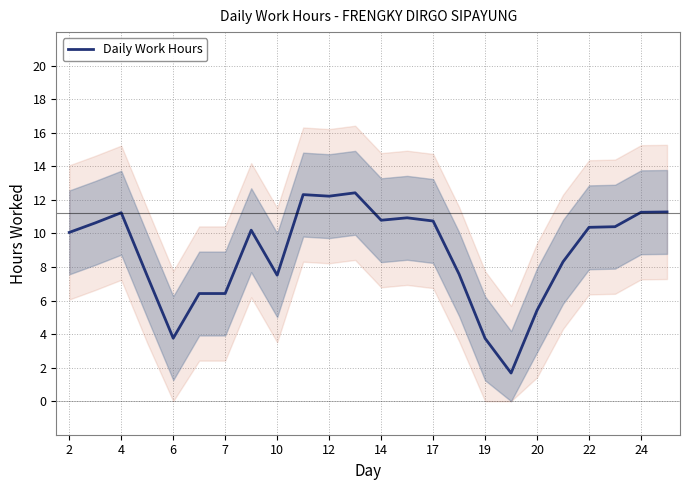

How many data points are less than 10?

10